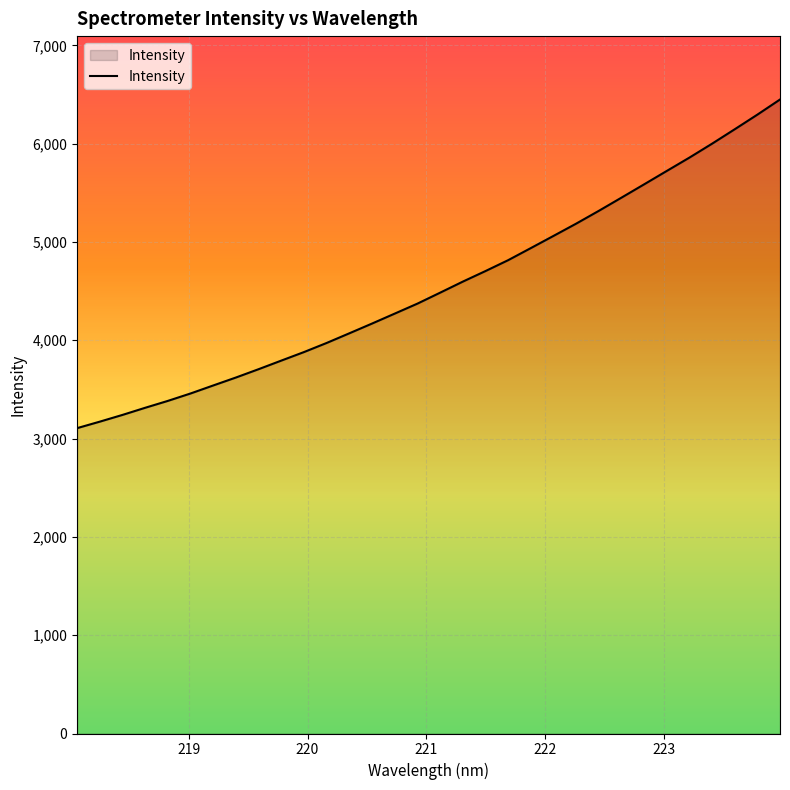

What is the difference between the maximum and minimum values?

3342.6